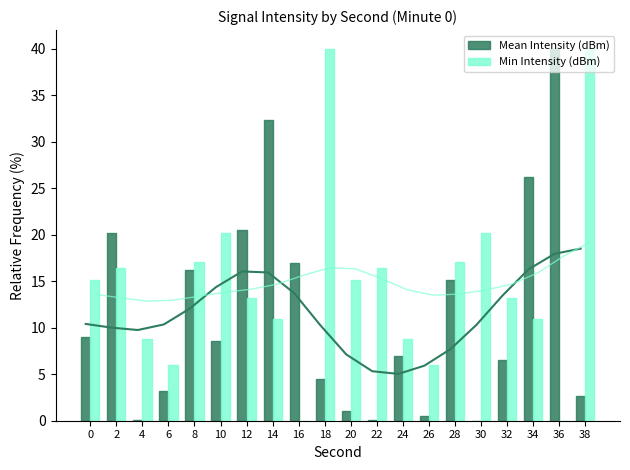

What is the value of the Min Intensity (dBm) bar at the 8th from the left?

10.9